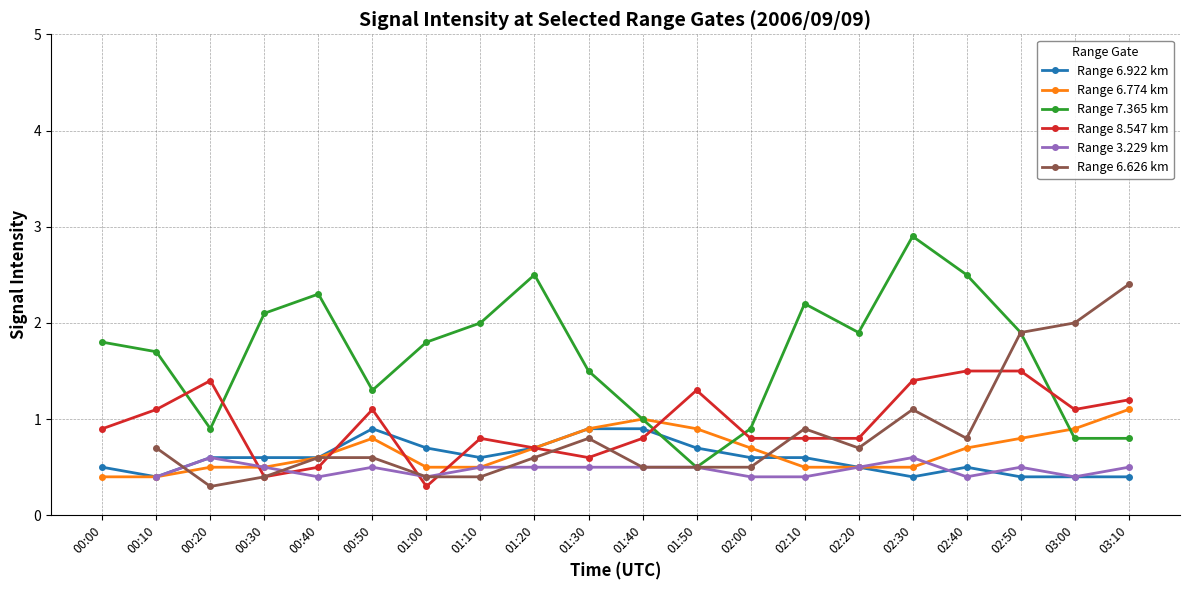

Count the number of categories in the chart.

20